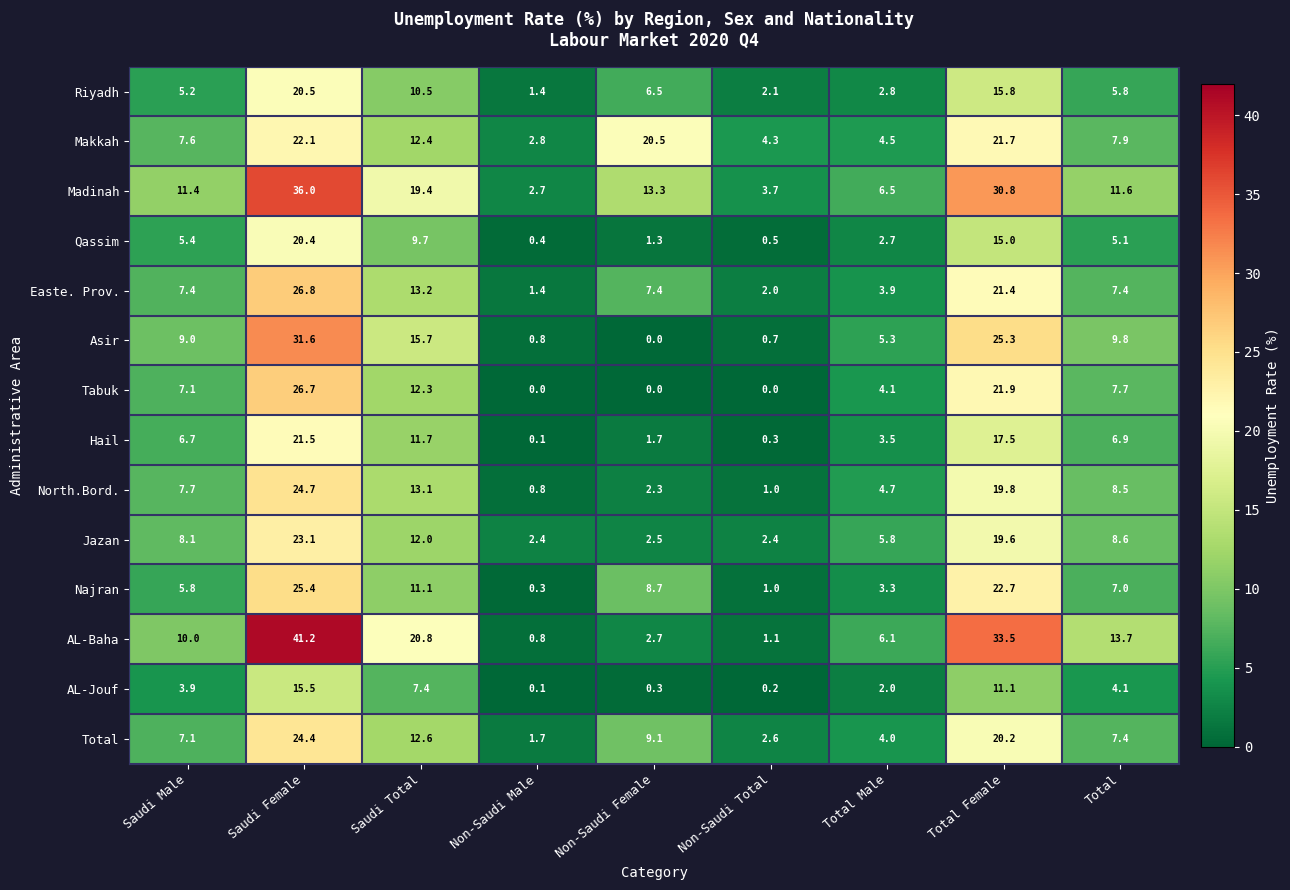

How many series are shown in this chart?

14